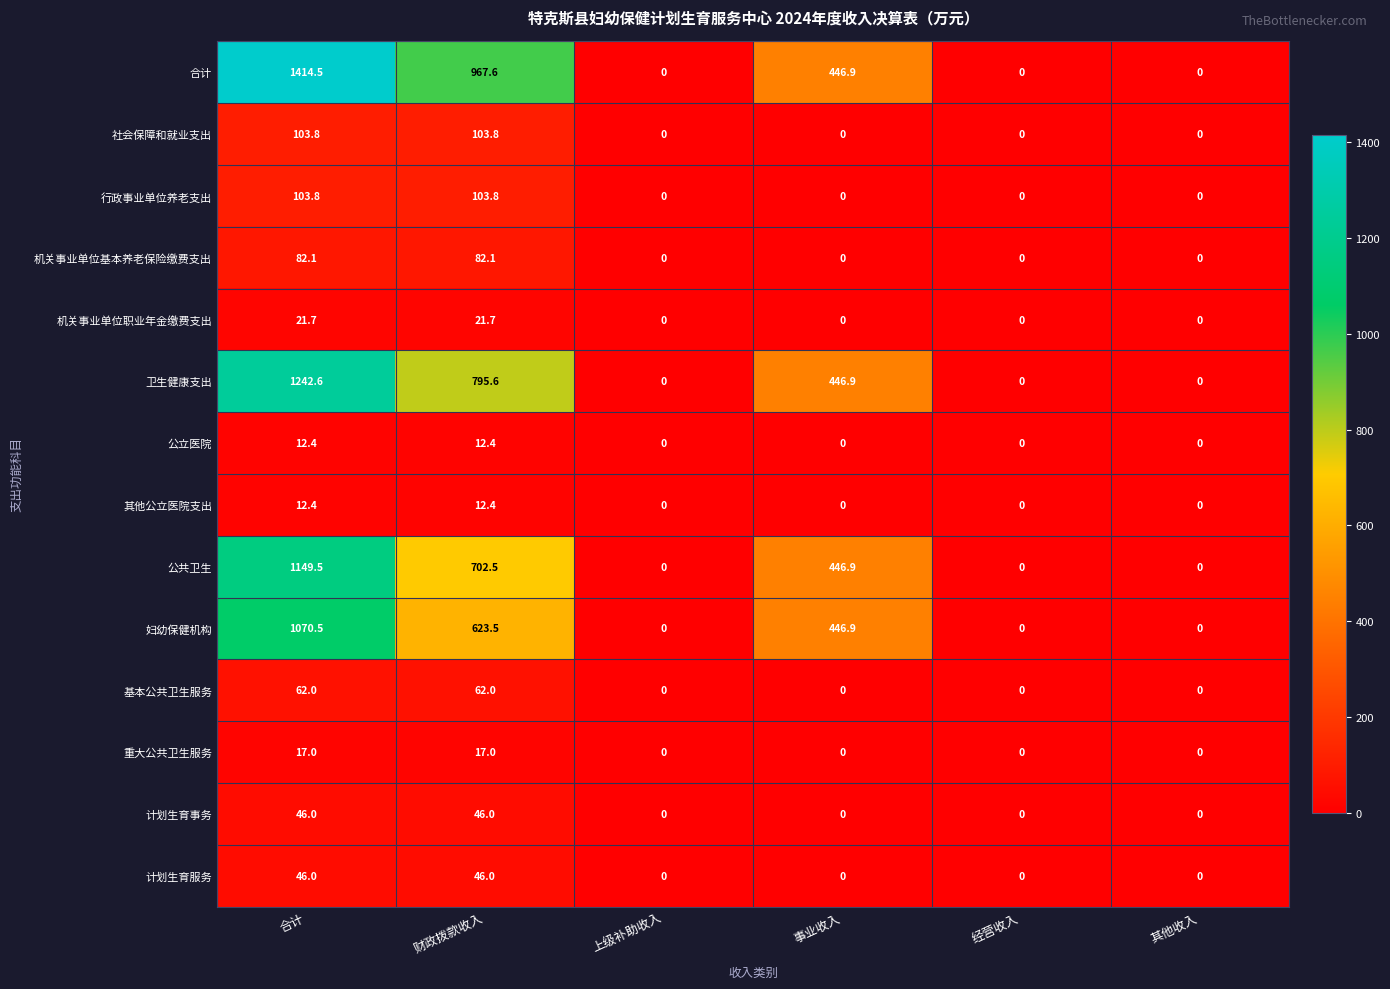

Which series has the largest range (max minus min)?

合计